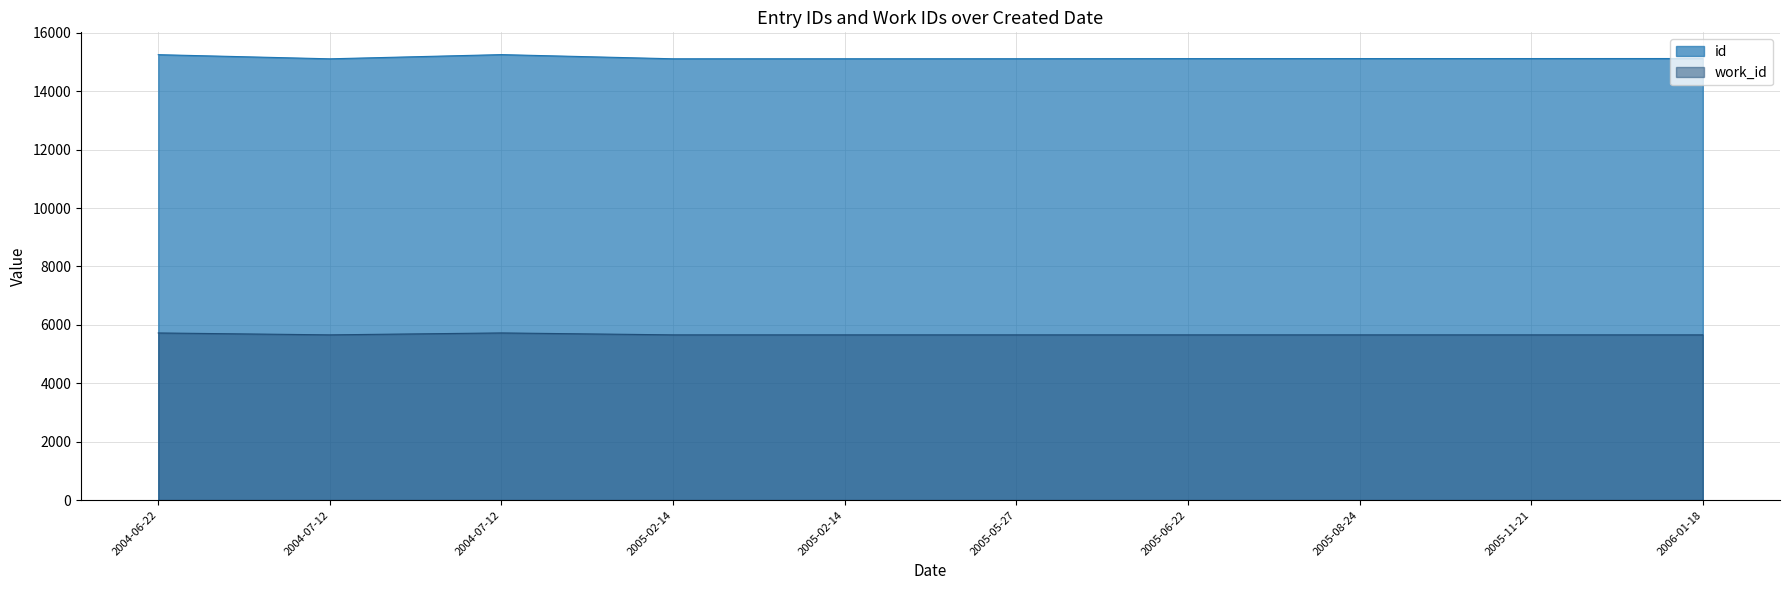

The value of work_id at 2004-07-12 is 5658. True or false?

True